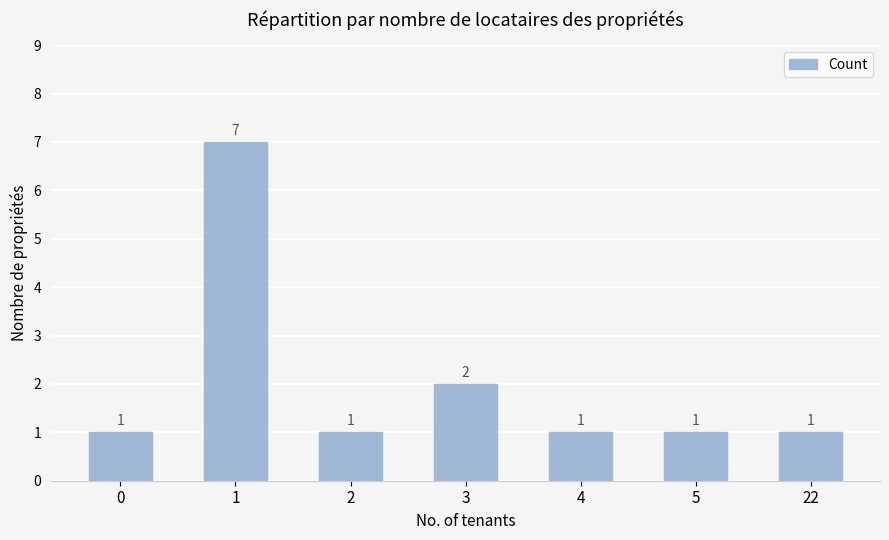

Reading left to right, what are all the values shown in this chart?

0=1	1=7	2=1	3=2	4=1	5=1	22=1